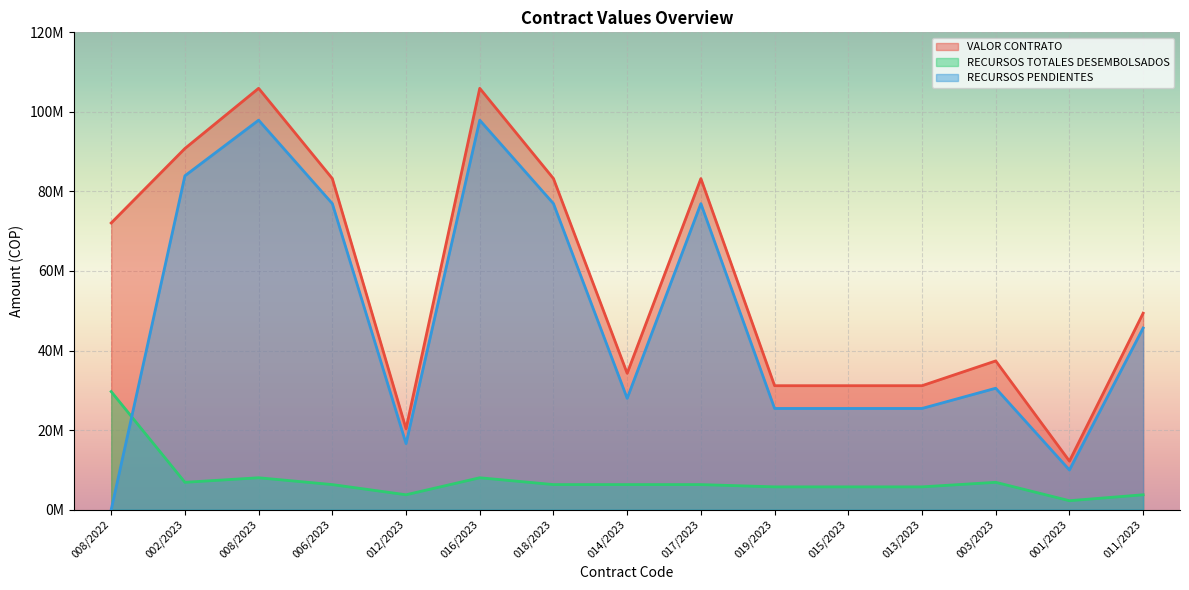

At which category does RECURSOS PENDIENTES reach its first local valley?

012/2023